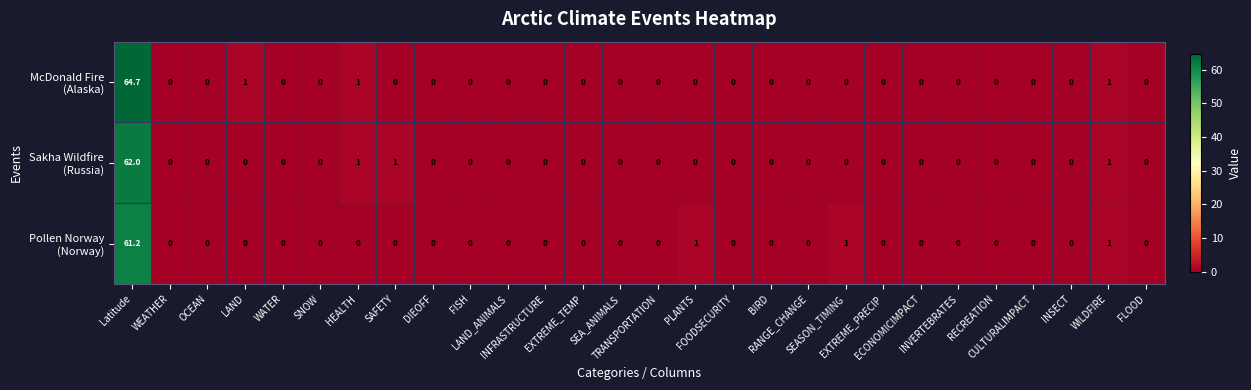

What is the maximum value shown in the chart?

64.7